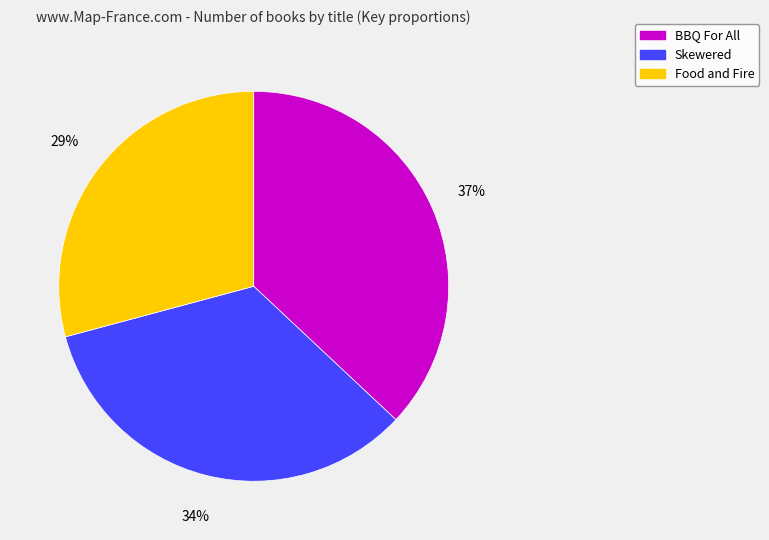

Is it true that BBQ For All is 28% of the pie?

False